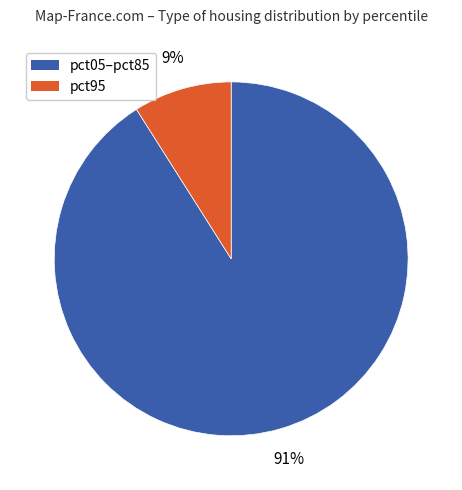

To the nearest percent, what percentage of the pie is pct95?

9%